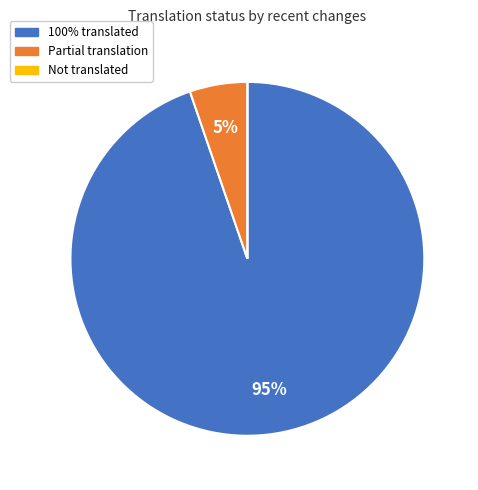

To the nearest percent, what is the difference between the largest and smallest slice percentages?

95%